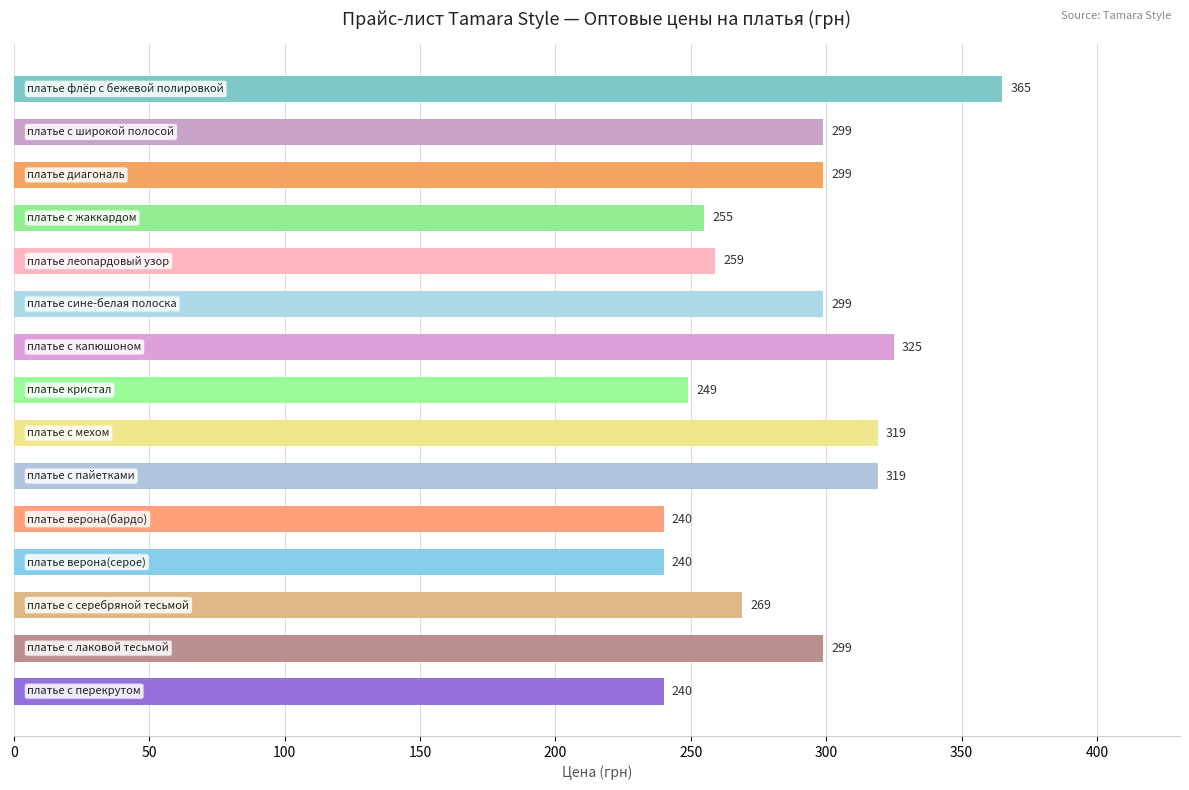

What is the value of the 14th bar from the top?

299